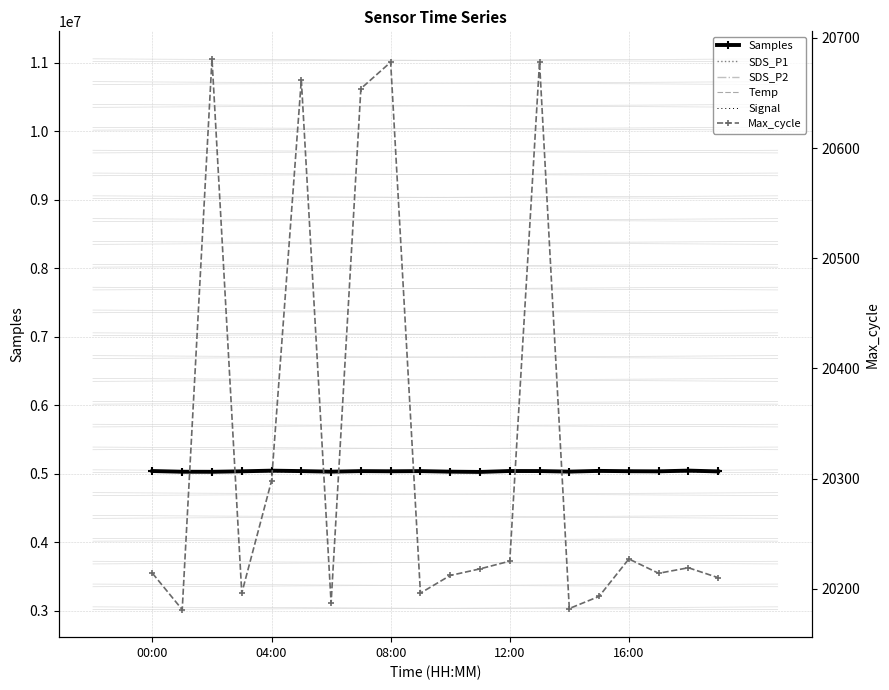

How many interior local valleys does the SDS_P1 series have?

3